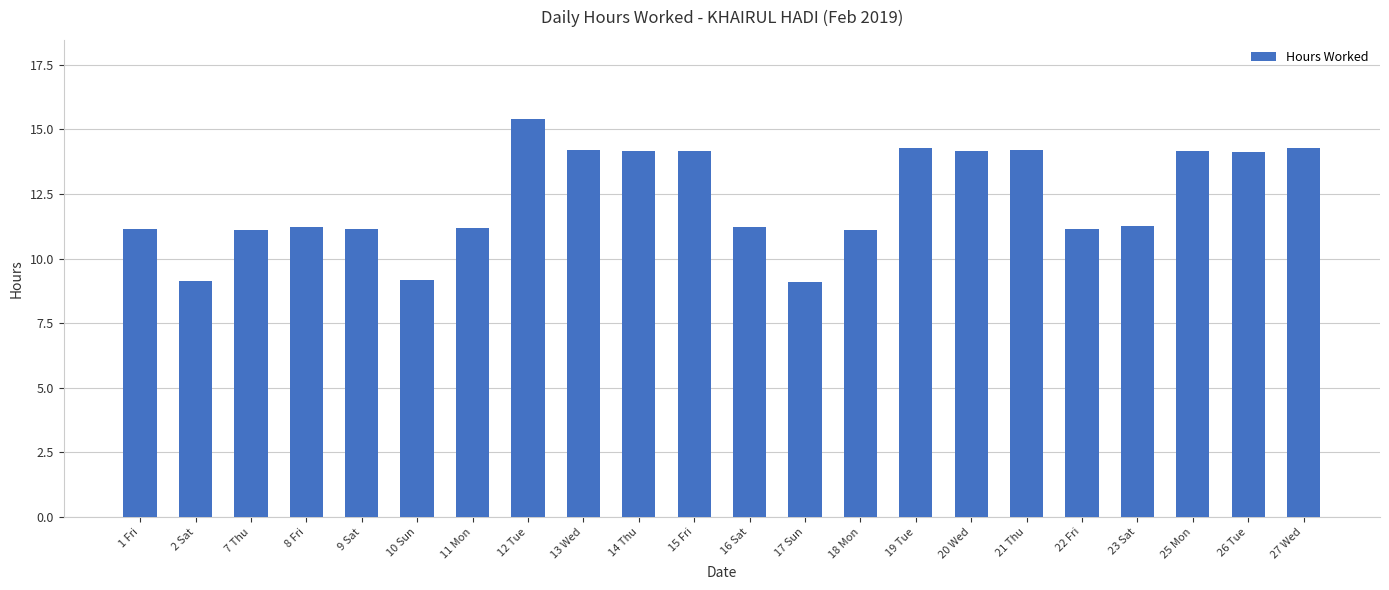

How many distinct data groups are displayed?

1